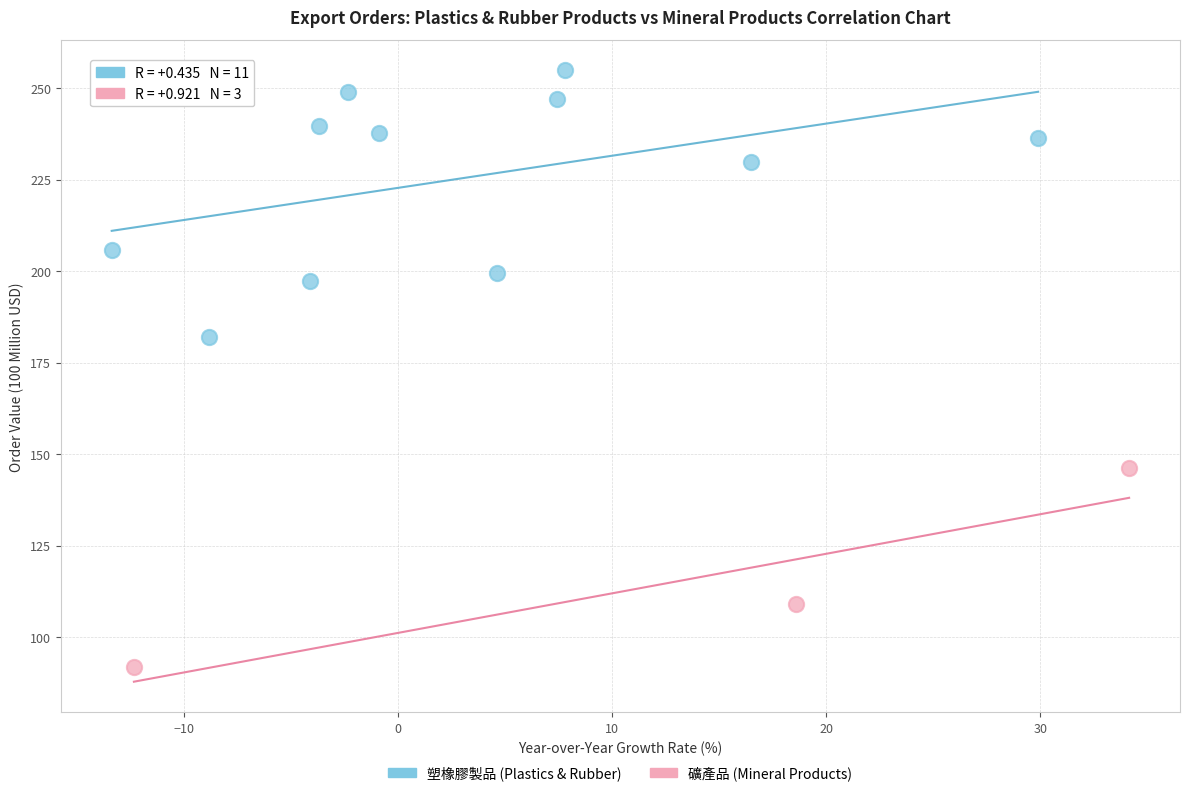

Which series contains the lowest Y value?

礦產品 (Mineral Products)